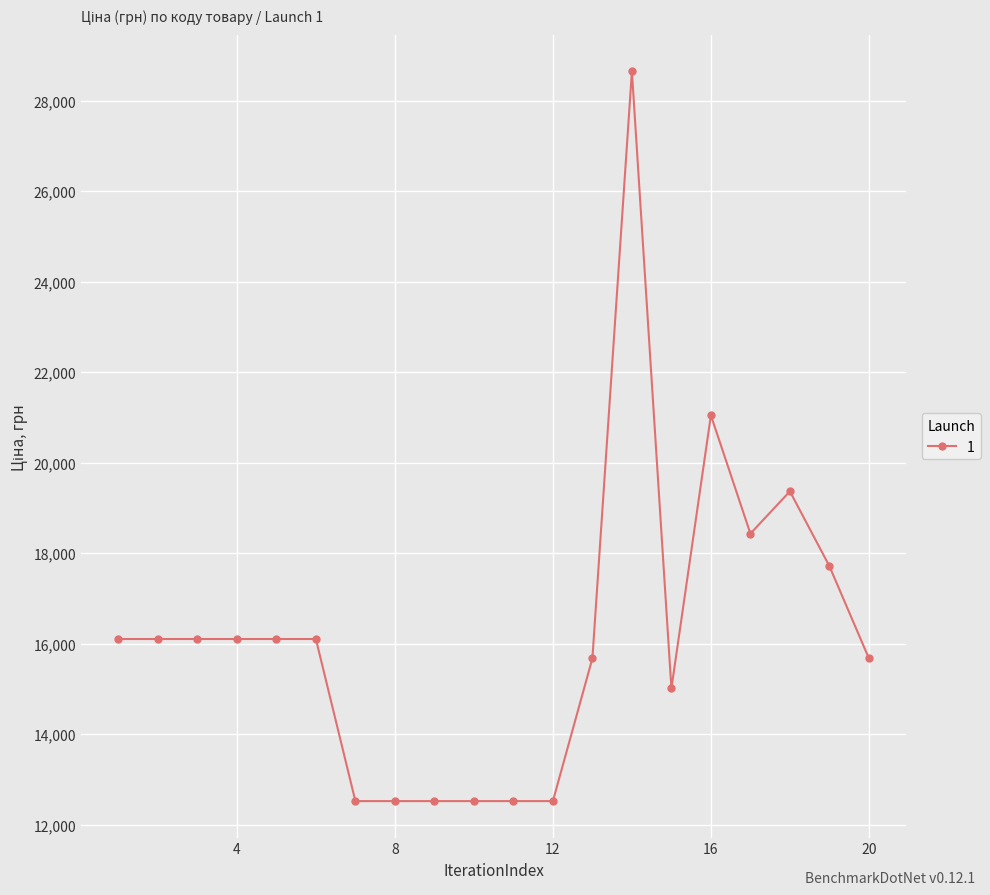

Reading left to right, transcribe all the data shown in this chart.

16104.6	16104.6	16104.6	16104.6	16104.6	16104.6	12523.2	12523.2	12523.2	12523.2	12523.2	12523.2	15676.2	28647.1	15013.2	21047.0	18433.2	19367.1	17714.2	15676.2